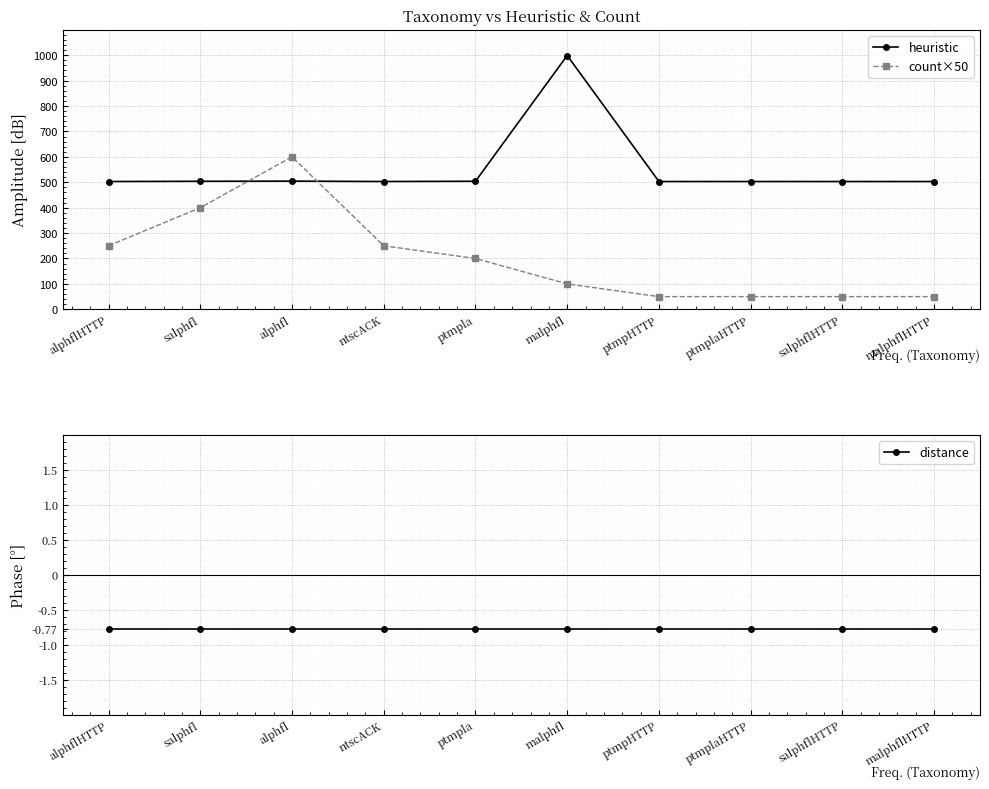

The heuristic series shows 503.0 at alphflHTTP. True or false?

True